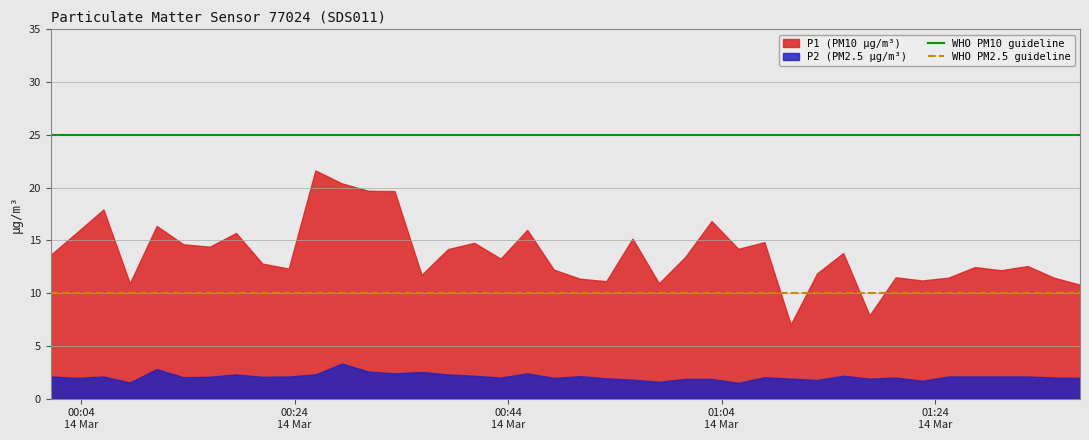

True or false: WHO PM2.5 guideline has a value of 4 at 00:24
14 Mar.

False